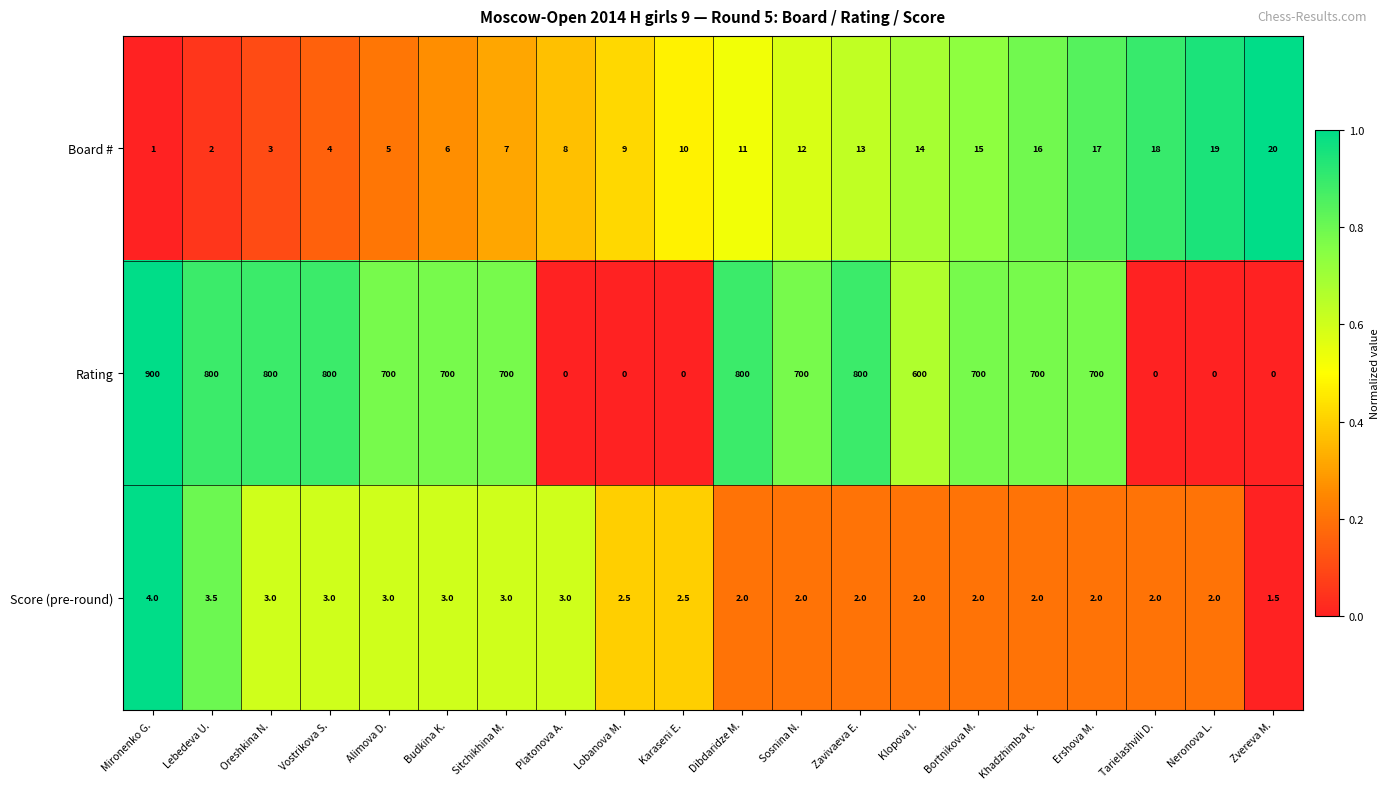

What is the total value across all series at Zvereva M.?

21.5